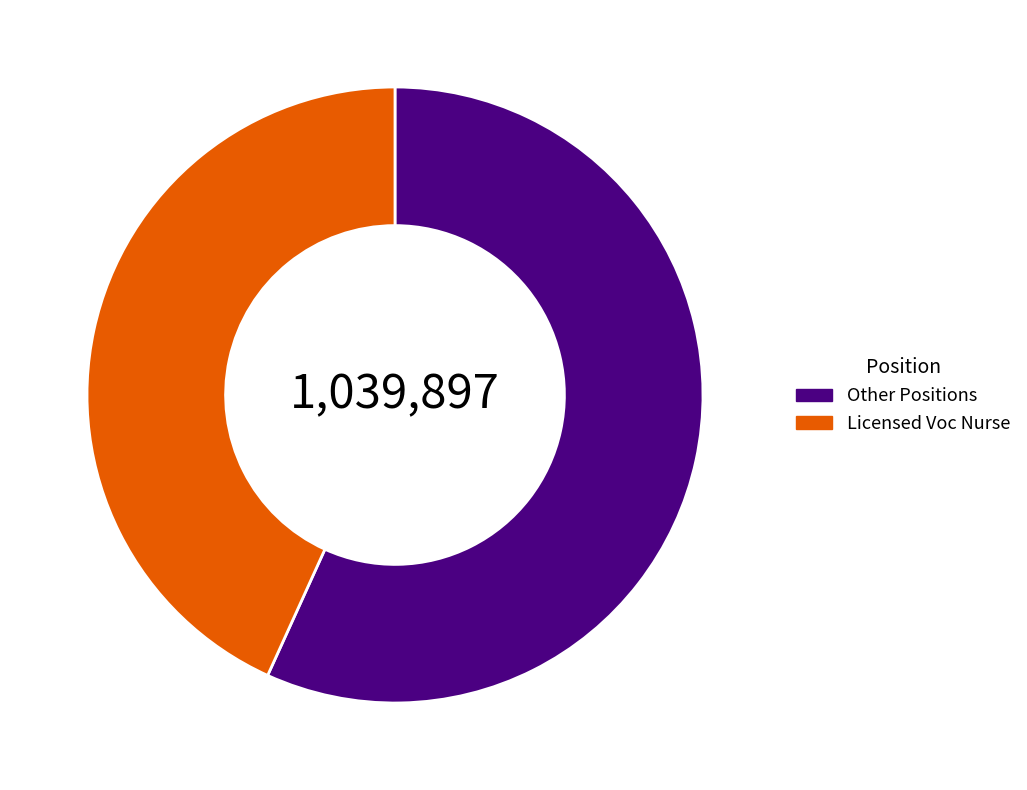

Rank the categories by value from lowest to highest.

Licensed Voc Nurse, Other Positions